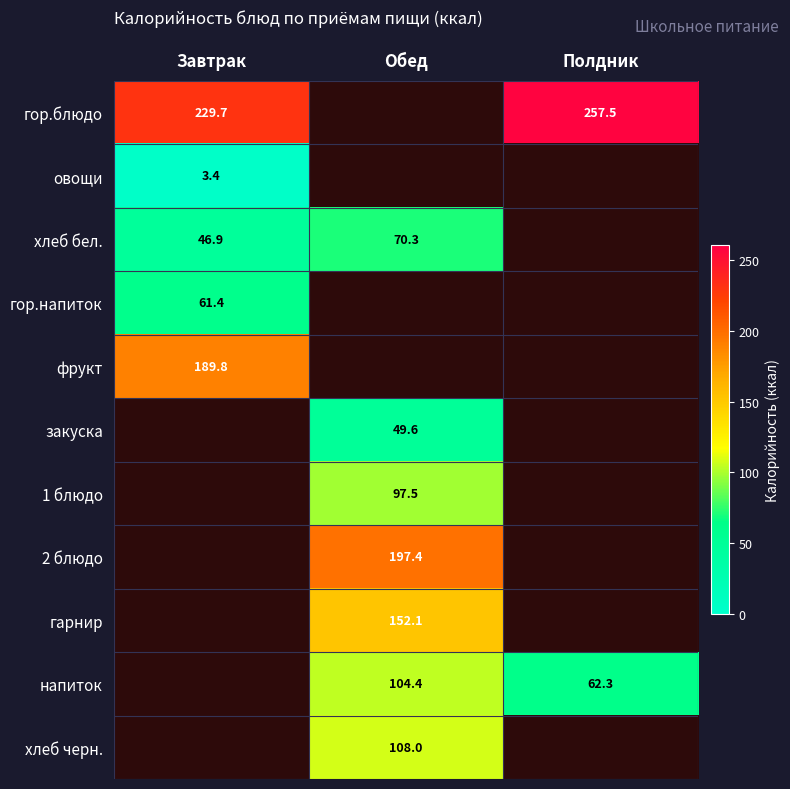

True or false: гор.блюдо has a value of 319.0 at Завтрак.

False